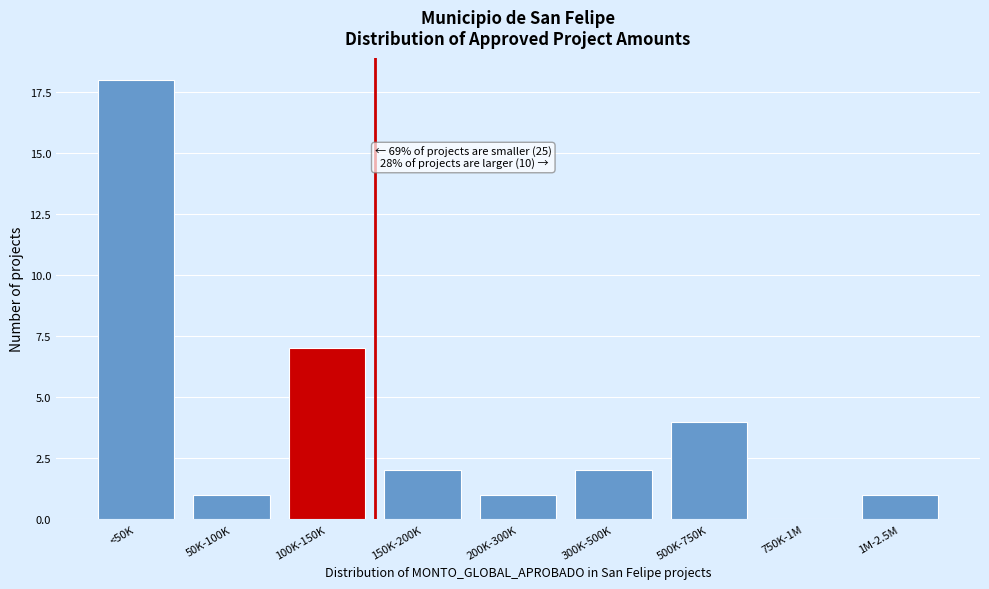

Reading left to right, what are all the values shown in this chart?

<50K=18	50K-100K=1	100K-150K=7	150K-200K=2	200K-300K=1	300K-500K=2	500K-750K=4	750K-1M=0	1M-2.5M=1